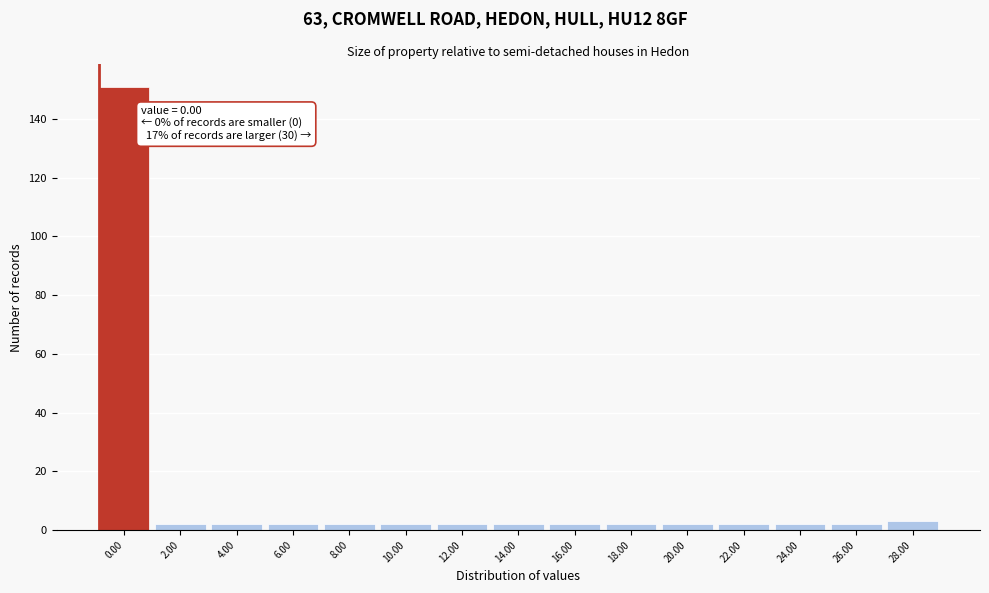

Reading left to right, list all the values displayed in this chart.

151	2	2	2	2	2	2	2	2	2	2	2	2	2	3